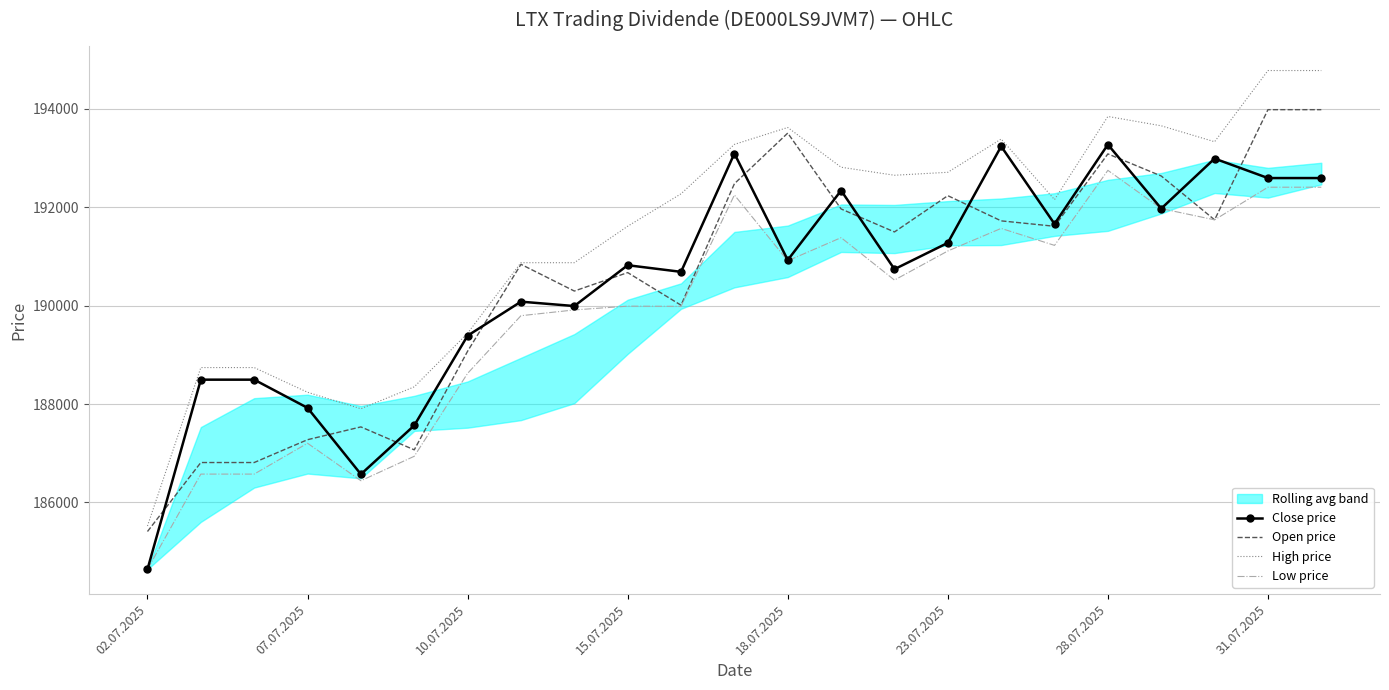

Which category has the lowest value in the Open price series?

02.07.2025